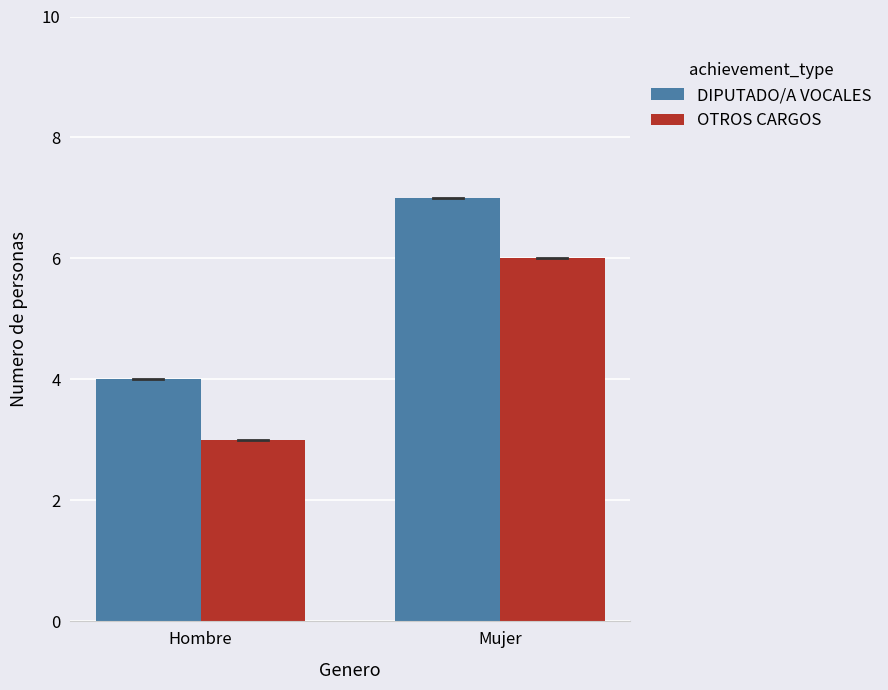

What is the highest value of the OTROS CARGOS series?

6